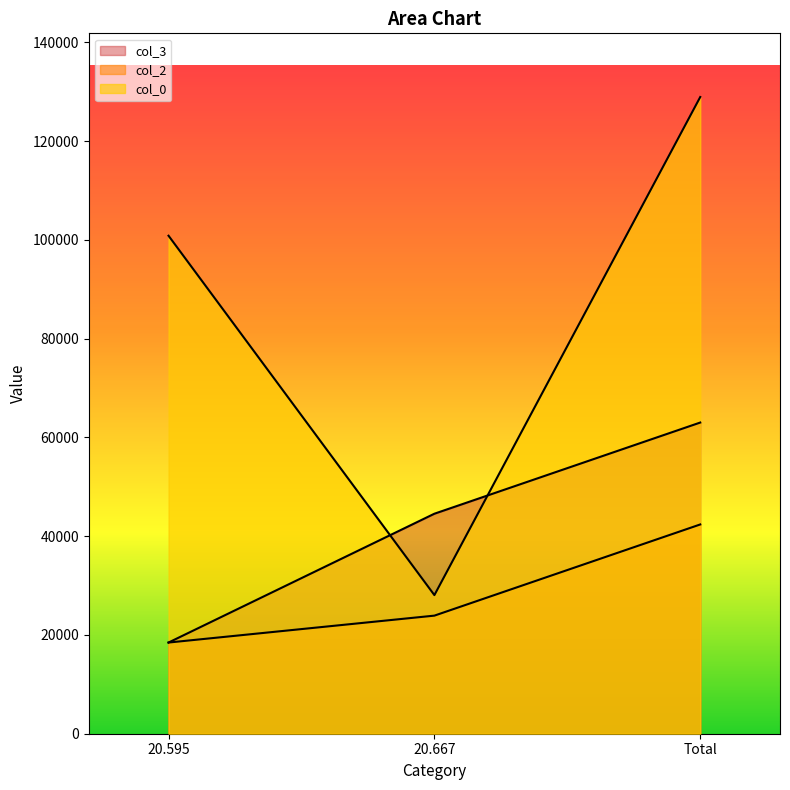

What is the spread (max minus min) of values at 20.667?

20641.6